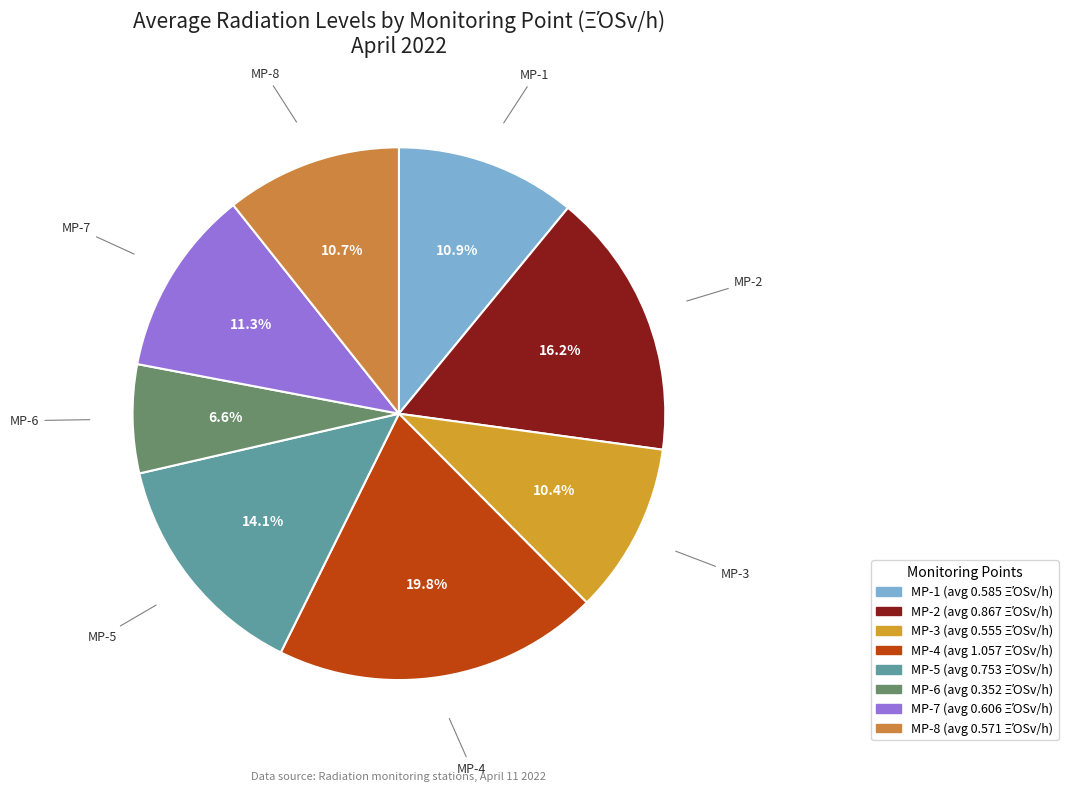

To the nearest percent, what is the combined percentage of MP-5 and MP-2?

30%